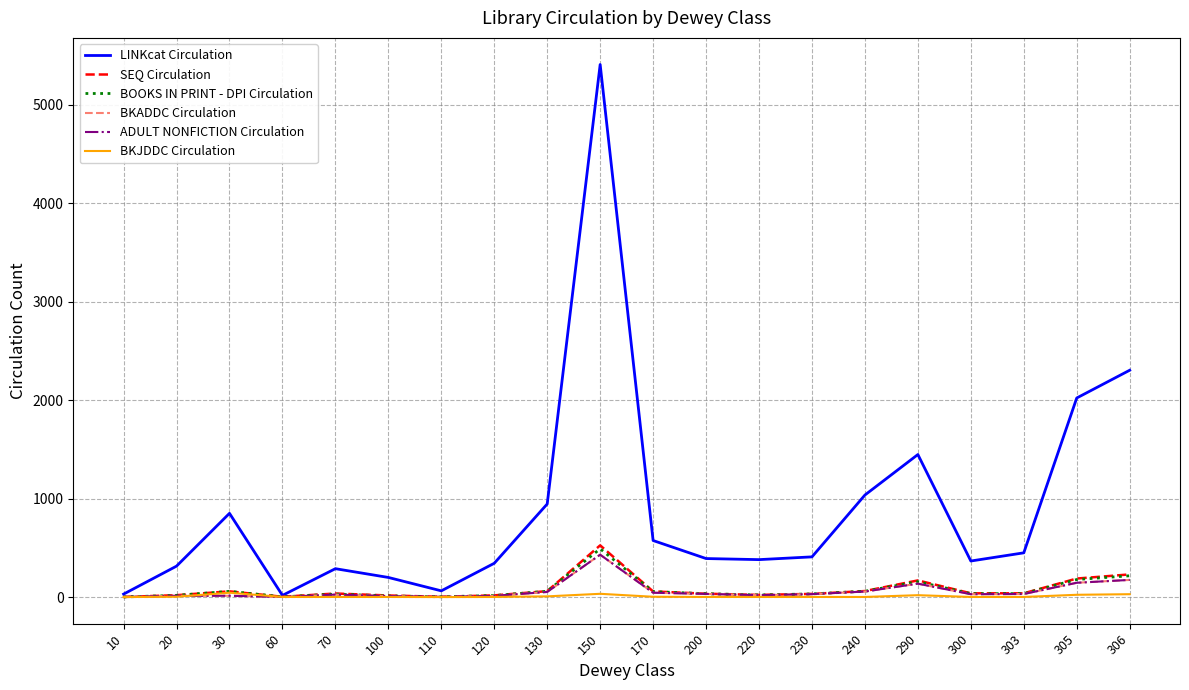

How many times do BKJDDC Circulation and ADULT NONFICTION Circulation cross each other?

1